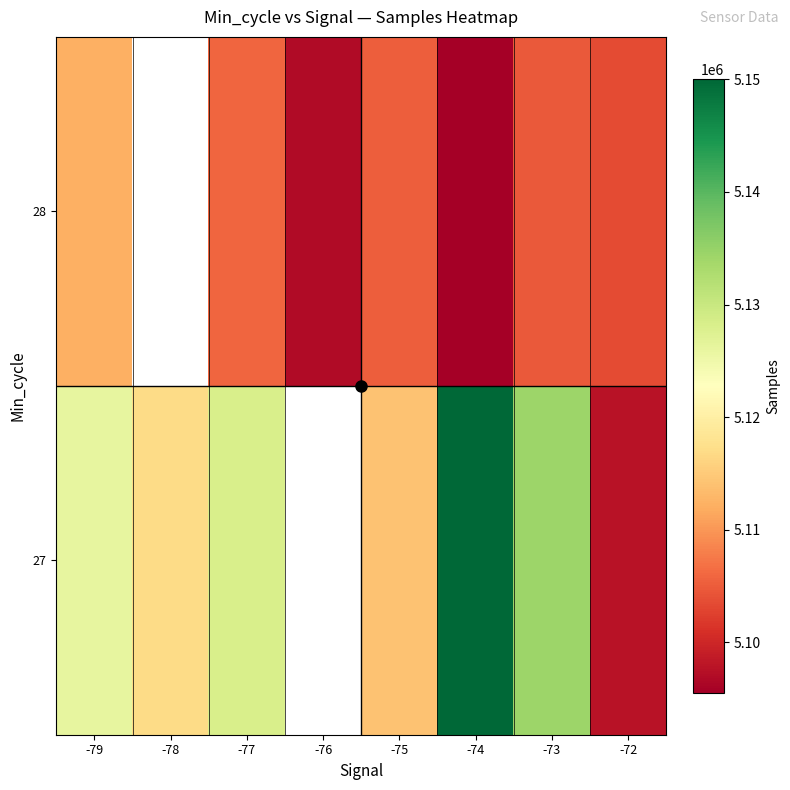

How many series are shown in this chart?

2